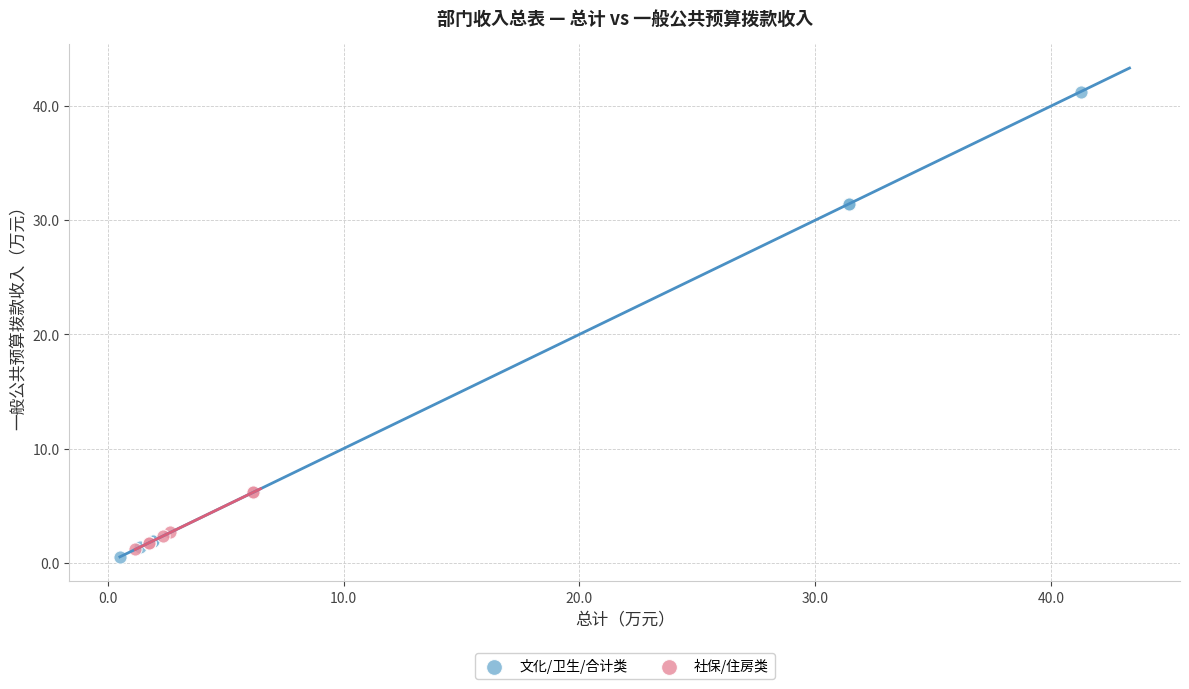

Which series contains the lowest Y value?

文化/卫生/合计类